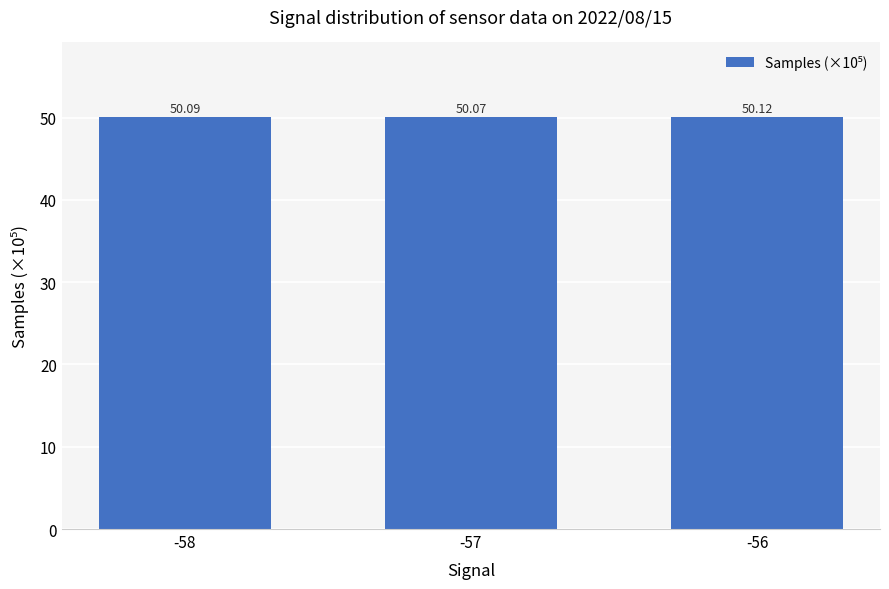

The value at -56 is 34.9. True or false?

False